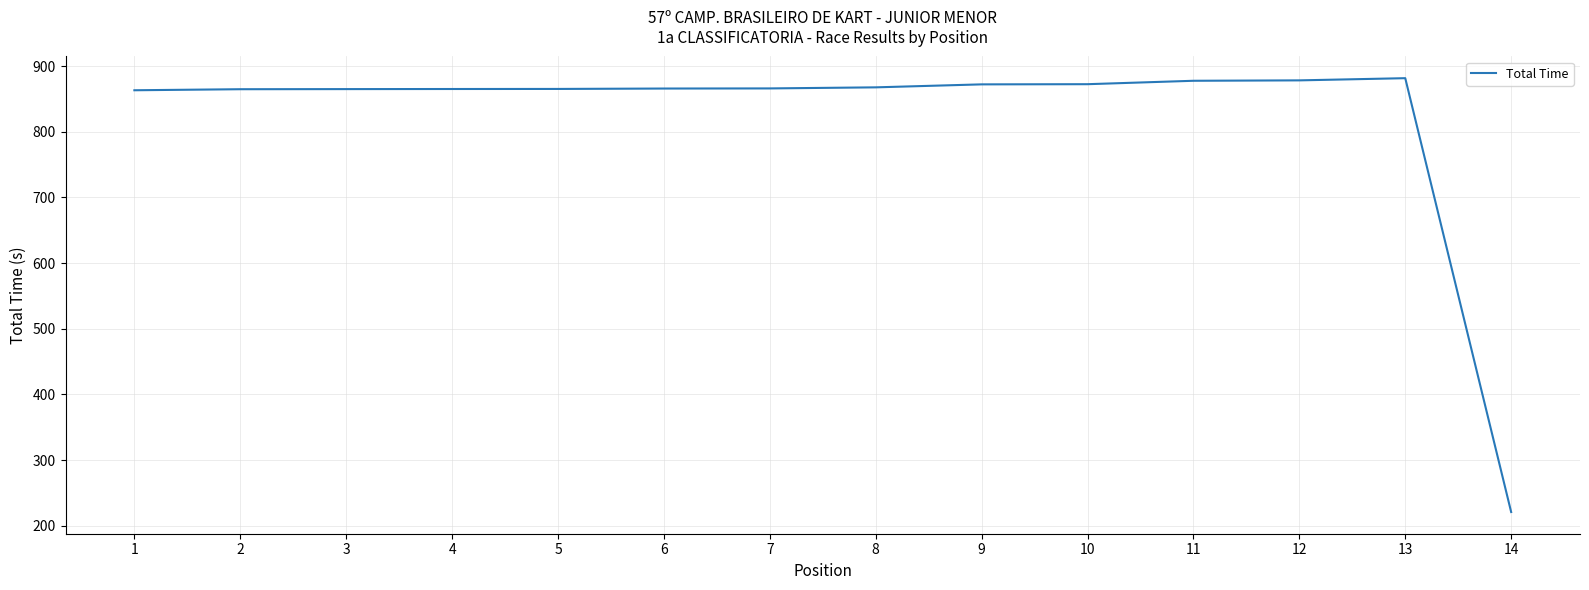

What is the difference between the maximum and minimum values?

660.5